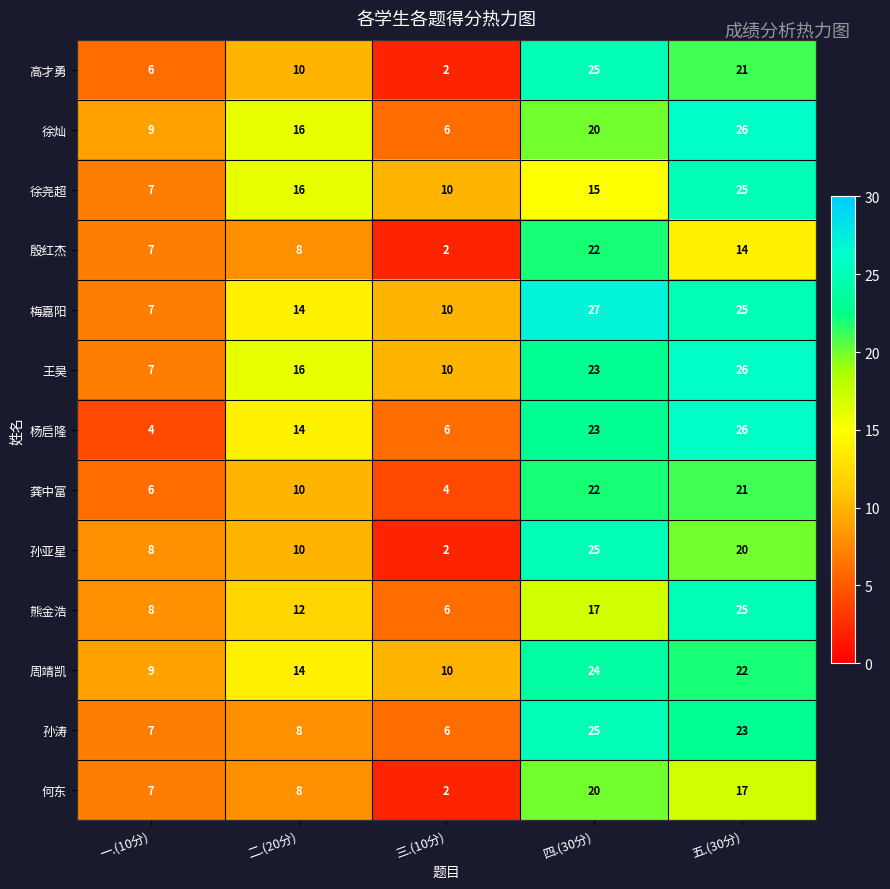

What is the average value of the 梅嘉阳 series?

17